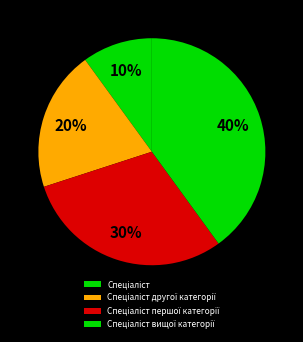

Is it true that Спеціаліст вищої категорії is 40% of the pie?

True